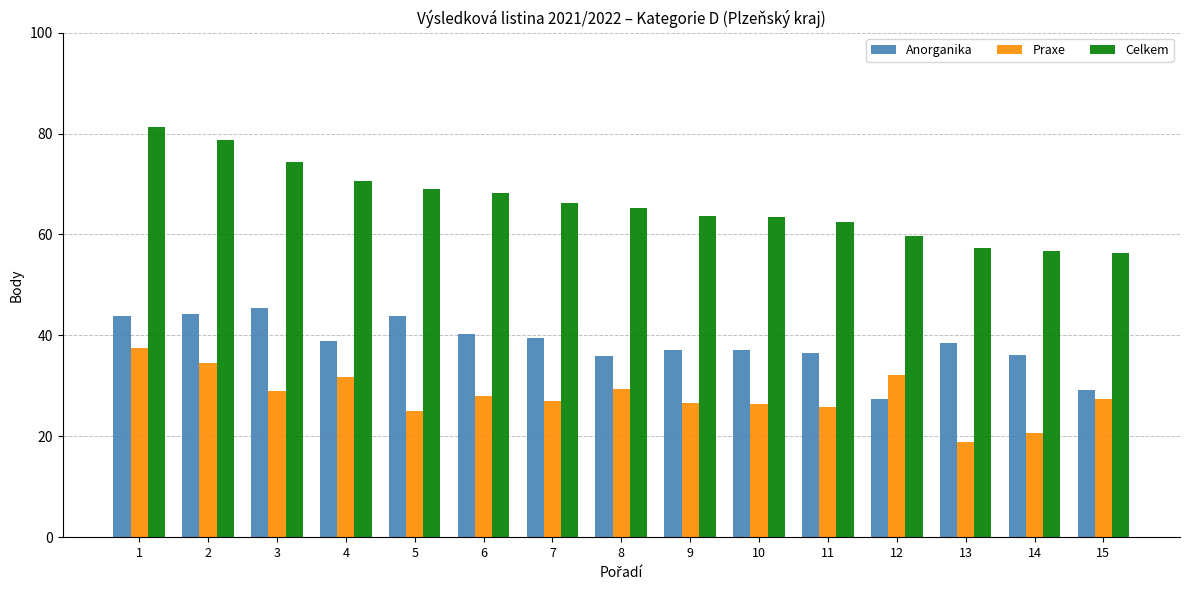

What is the spread (max minus min) of values at 14?

36.1